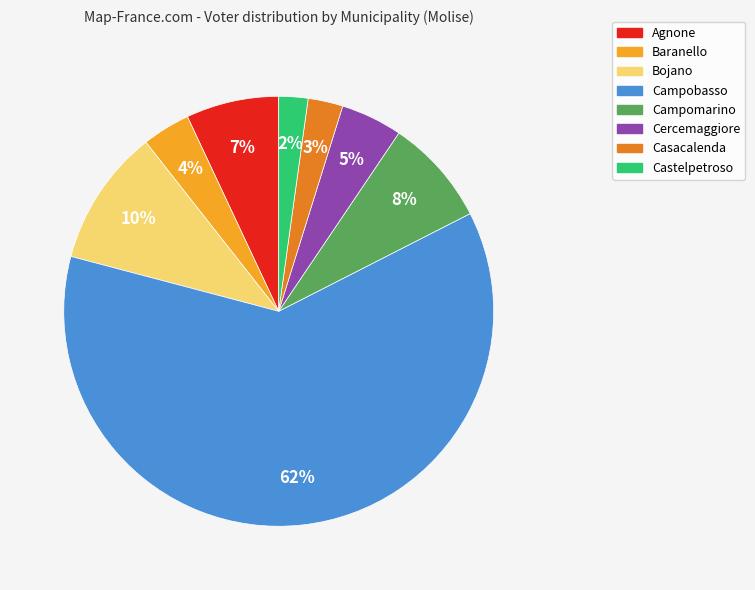

Count the number of slices in the pie.

8